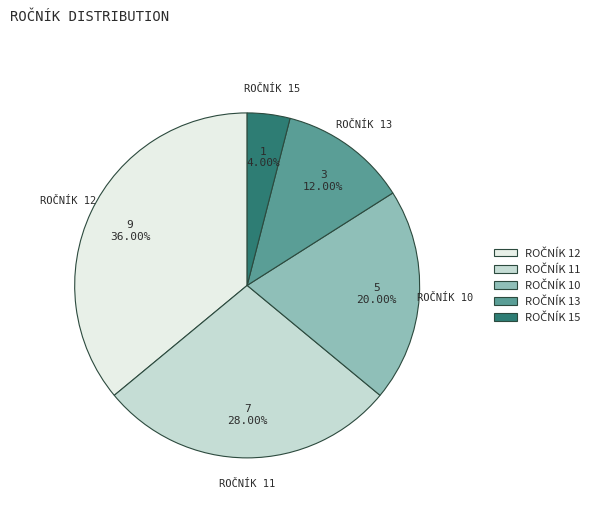

To the nearest percent, what is the average slice percentage?

20%